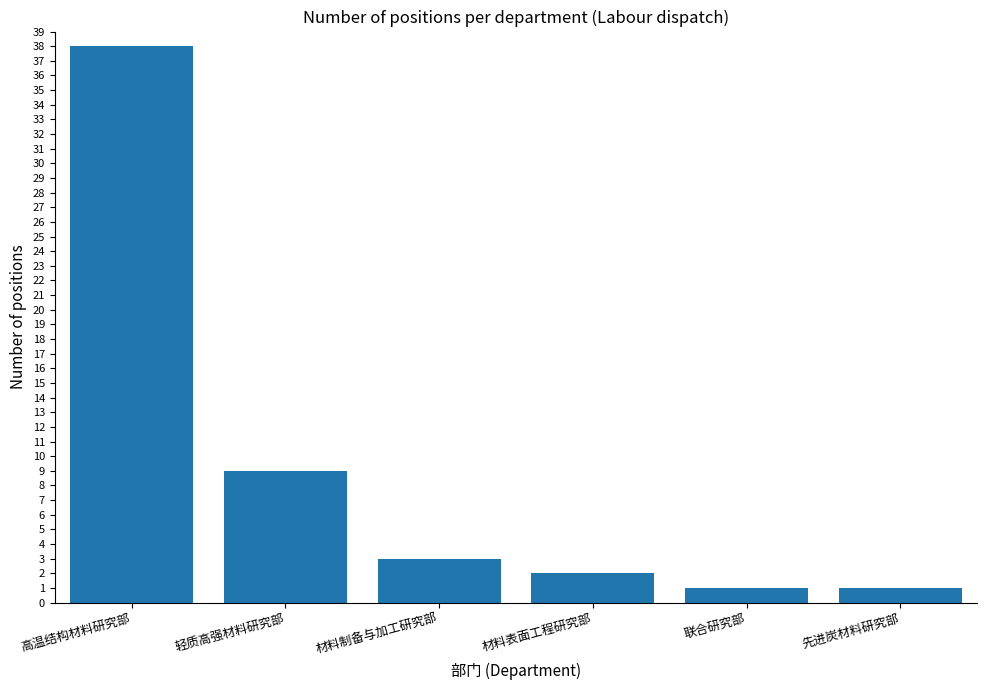

Are the bars grouped side by side (vs. stacked)?

No